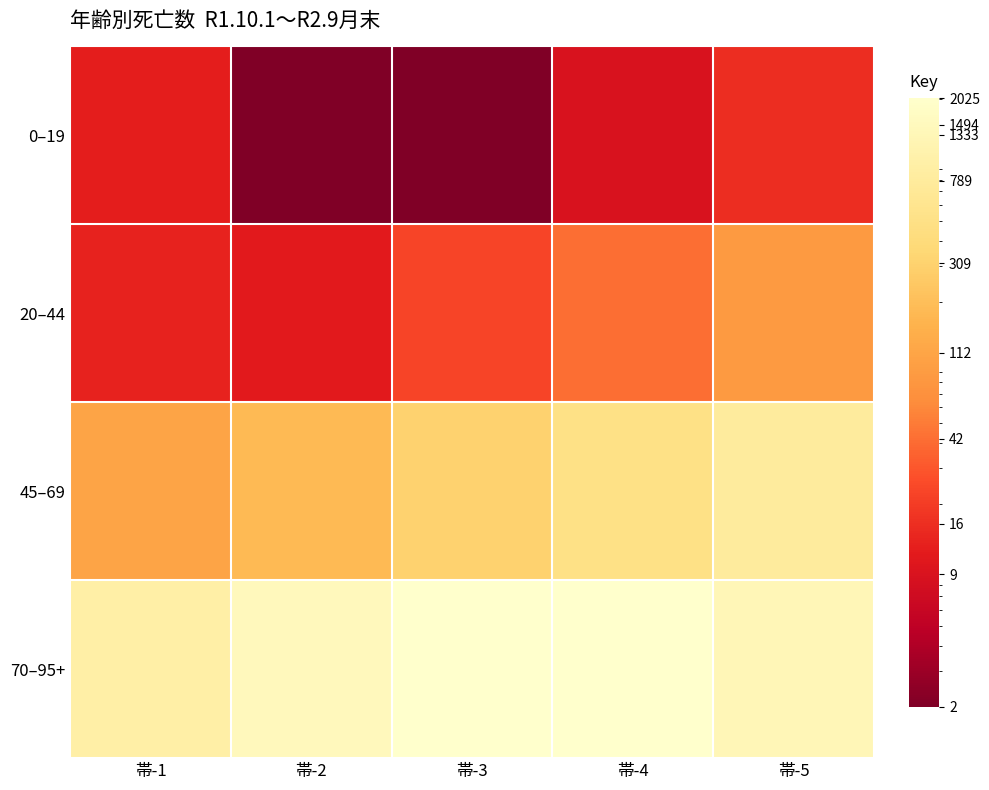

At which category is the sum across all series the highest?

帯-4